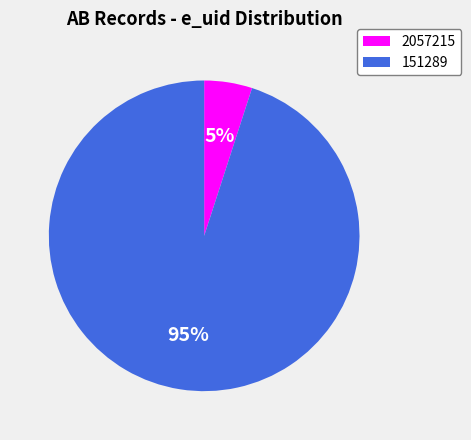

The 151289 slice represents 84% of the pie. True or false?

False